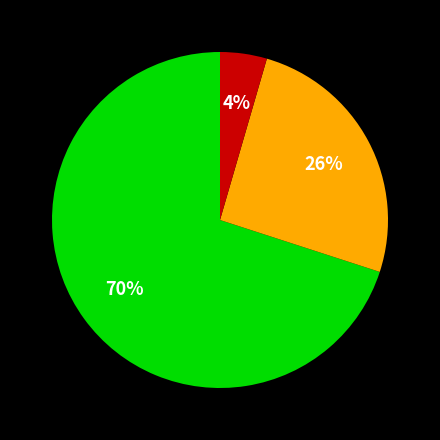

Is there any slice that represents more than half of the pie?

Yes